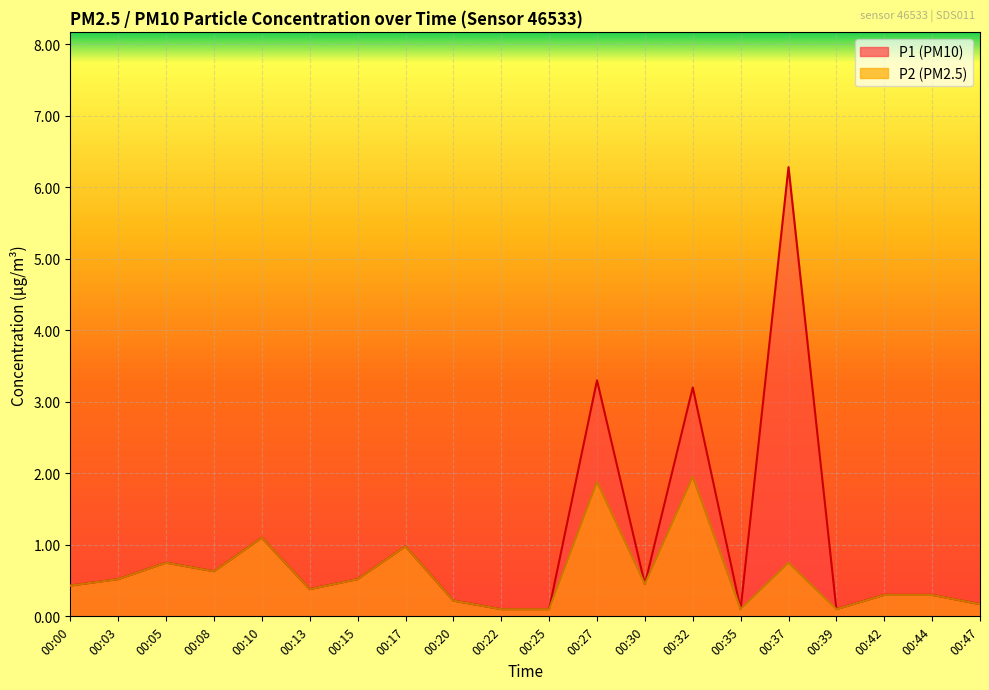

List the series in order of their overall mean, lowest first.

P2, P1